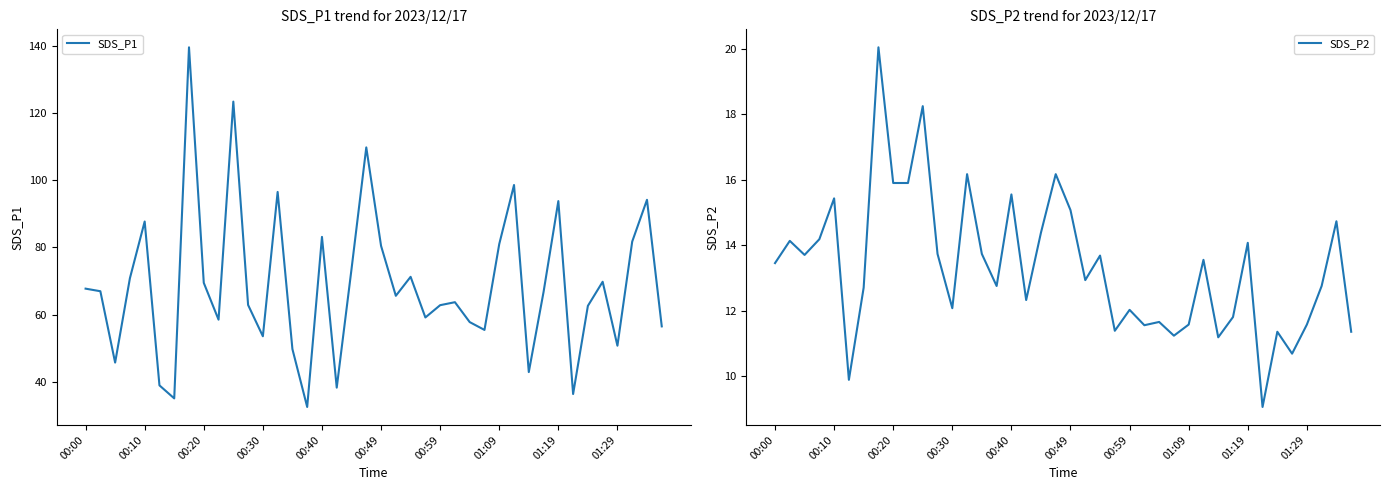

Which series has the widest spread of values?

SDS_P1